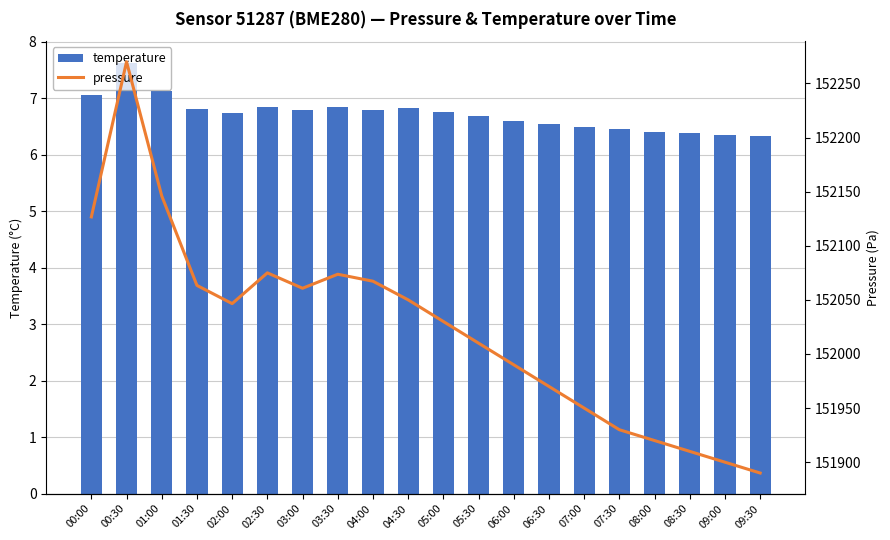

What is the spread (max minus min) of values at 09:00?

151893.6